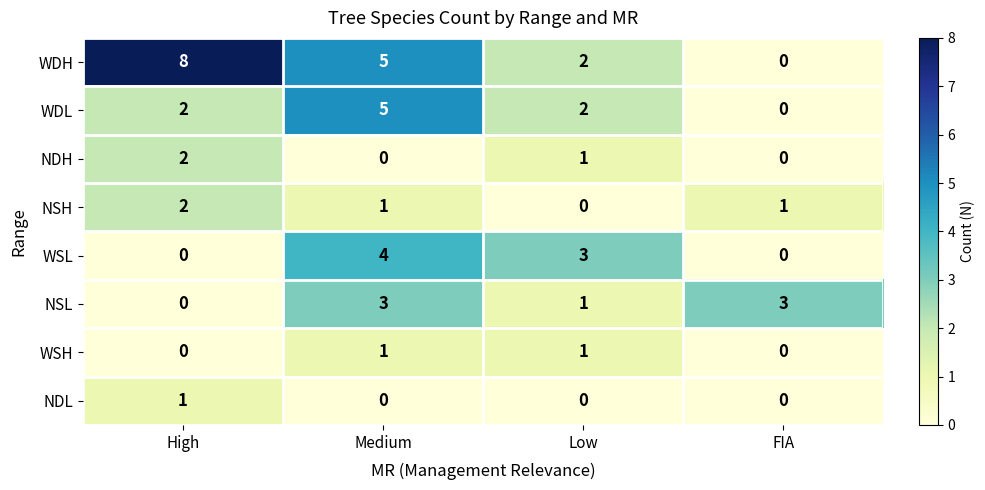

What is the spread (max minus min) of values at Low?

3